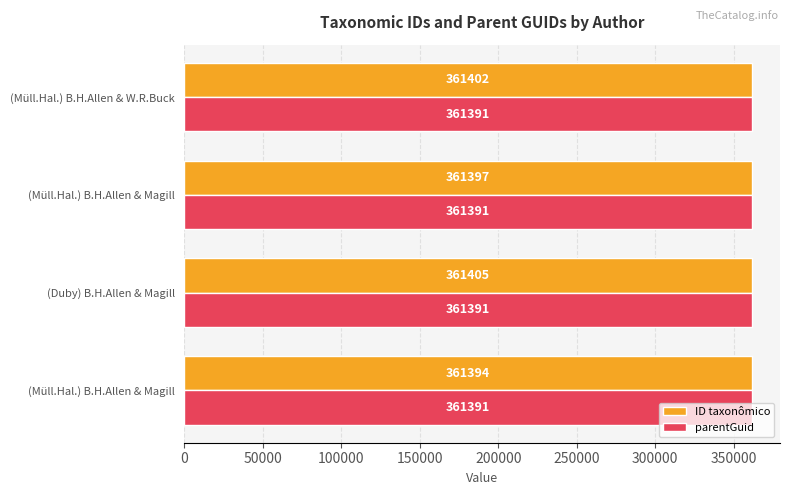

What are all the series names shown in the legend?

ID taxonômico, parentGuid